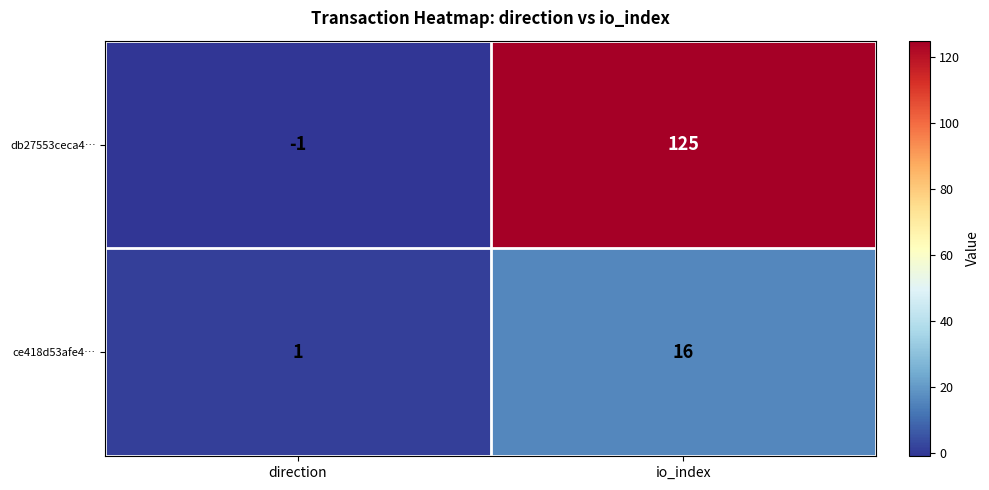

What is the maximum value for db27553ceca4…?

125